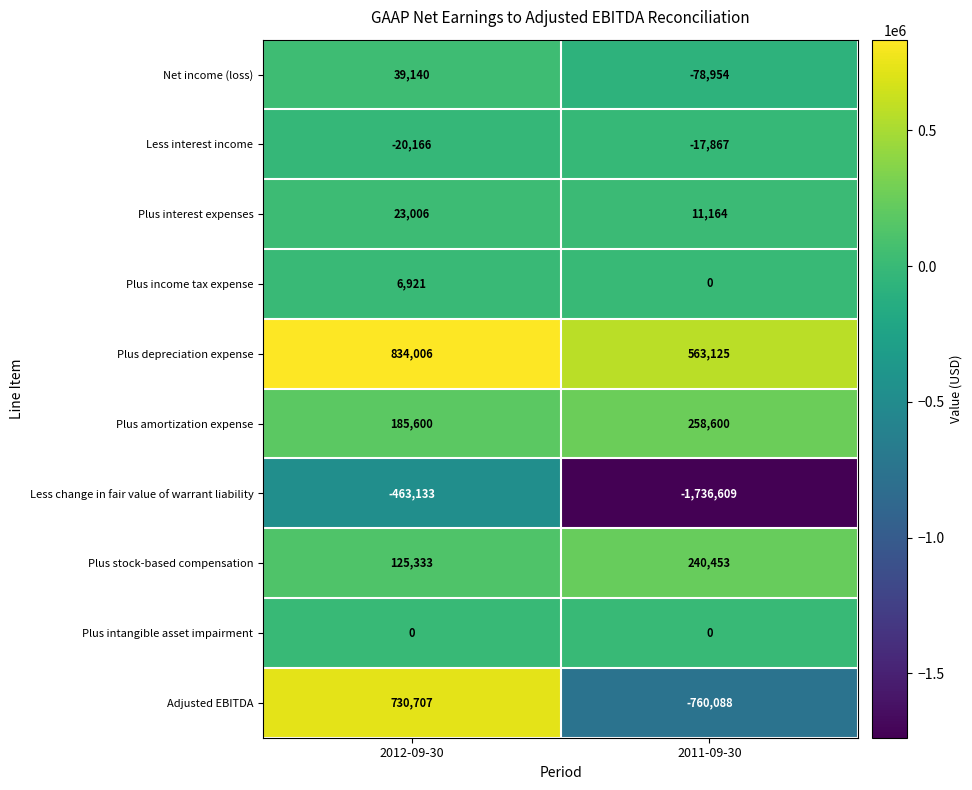

Reading right to left, list all the values displayed in this chart.

Net income (loss): -78954	39140
Less interest income: -17867	-20166
Plus interest expenses: 11164	23006
Plus income tax expense: 0	6921
Plus depreciation expense: 563125	834006
Plus amortization expense: 258600	185600
Less change in fair value of warrant liability: -1736609	-463133
Plus stock-based compensation: 240453	125333
Plus intangible asset impairment: 0	0
Adjusted EBITDA: -760088	730707